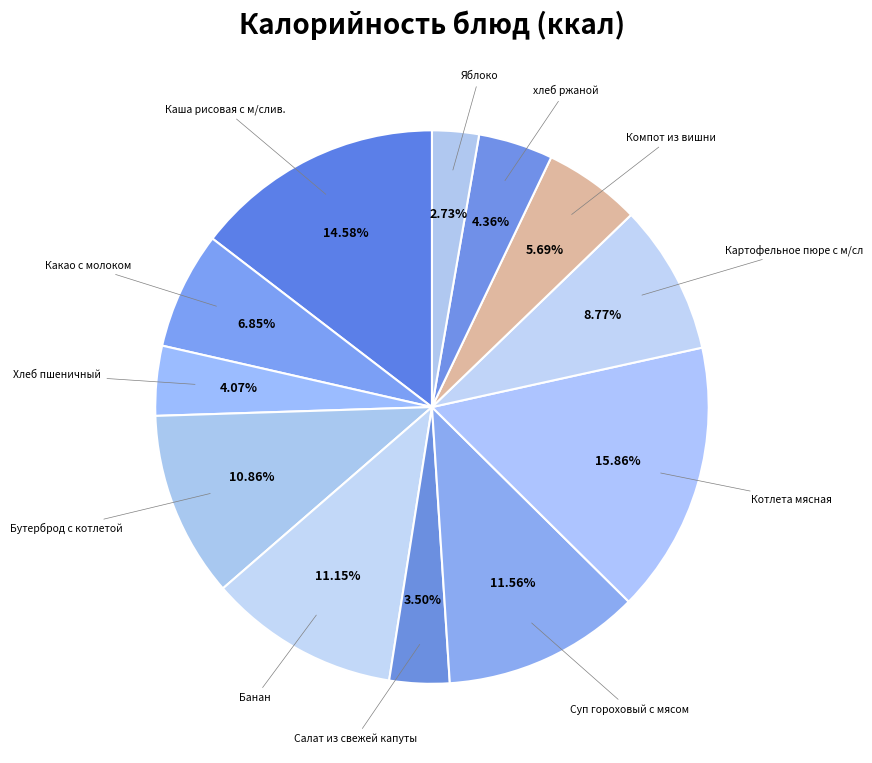

How many slices are in this pie chart?

12